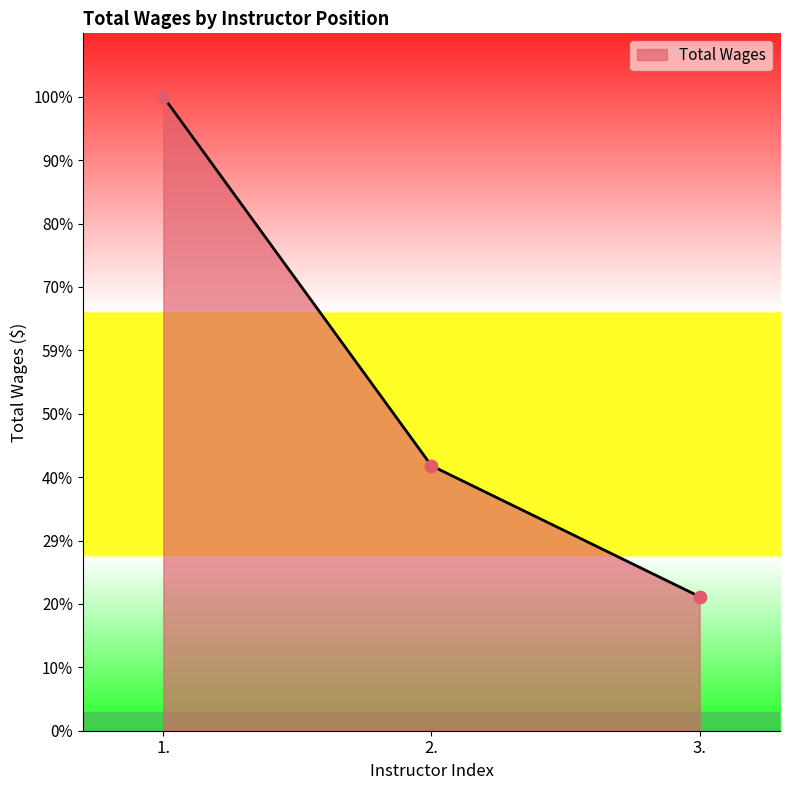

Approximately how many times larger is the value at 3. compared to 1.?

0.2